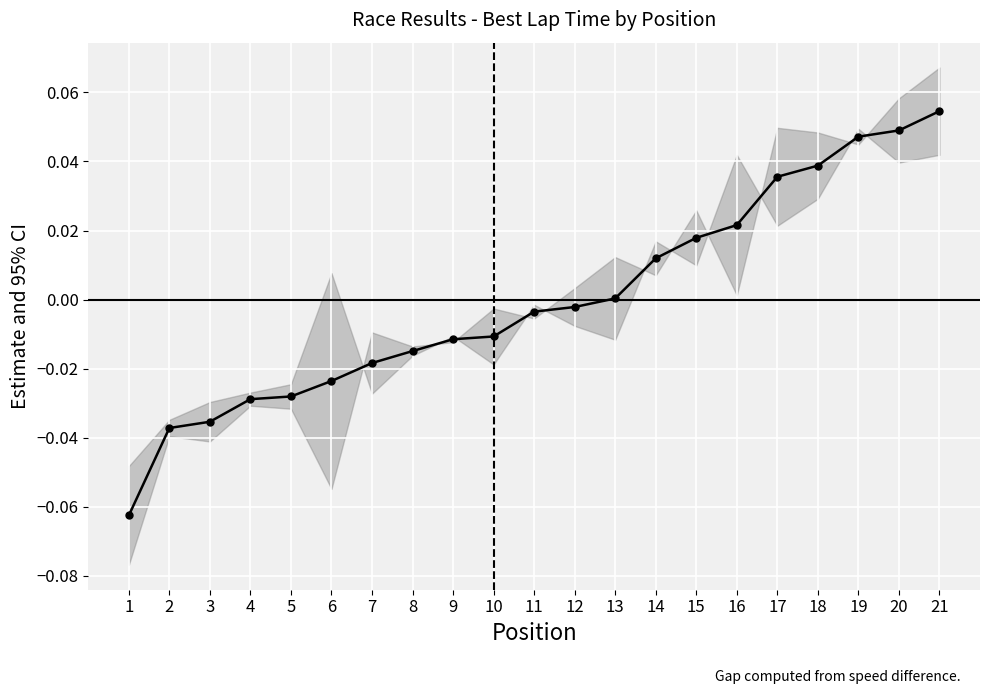

How many data points are above 0?

9